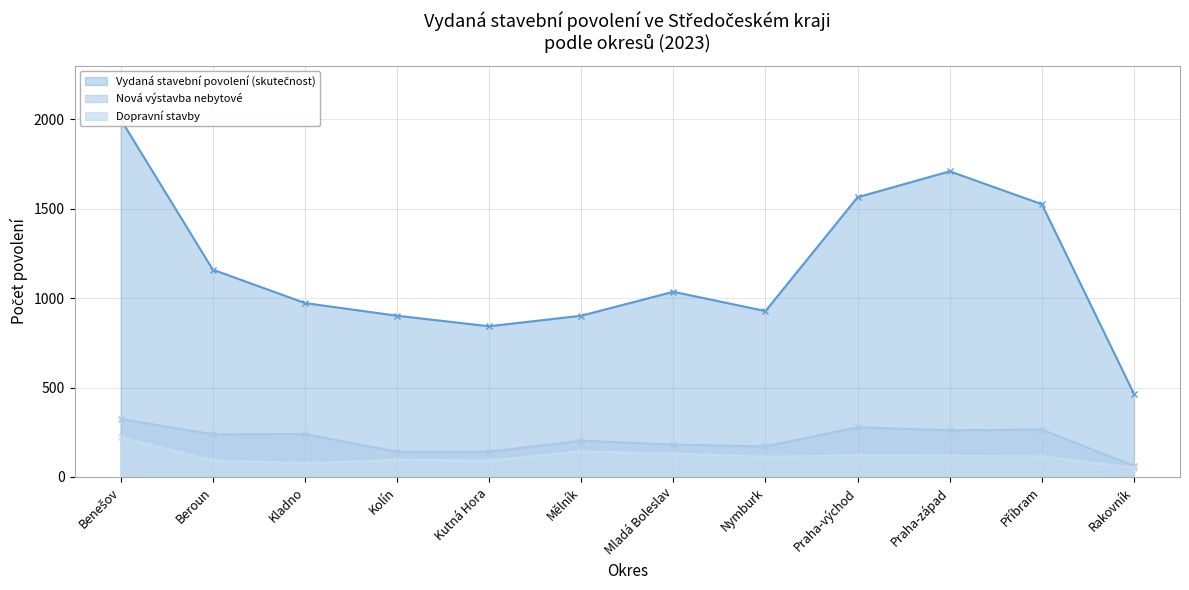

Is it true that Nová výstavba nebytové equals 471 at Příbram?

False